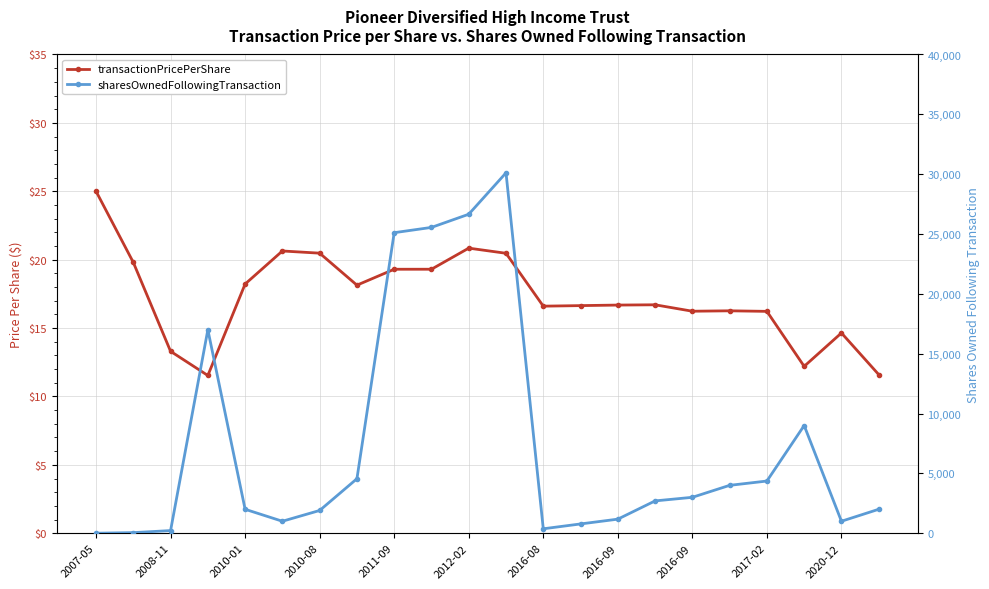

Between 2007-05 and 2008-11, which series saw the biggest shift?

sharesOwnedFollowingTransaction